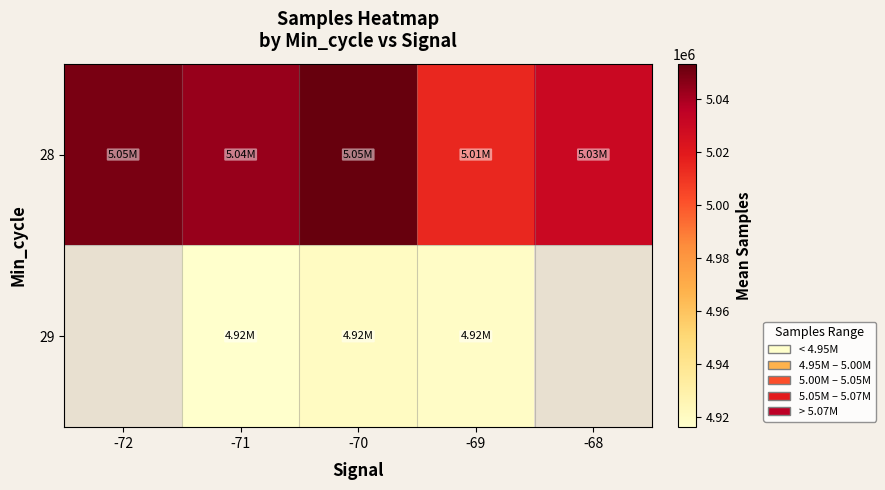

Rank the series at -69 from lowest to highest value.

29, 28